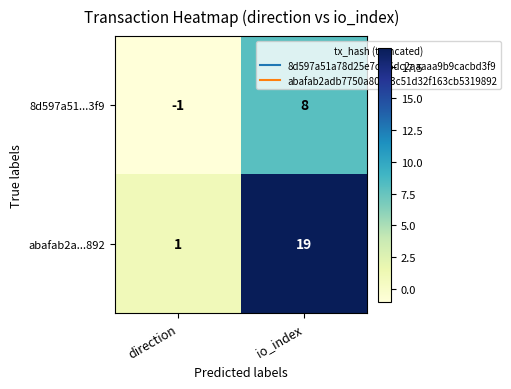

At direction, list the series in order from largest to smallest.

abafab2a...892, 8d597a51...3f9